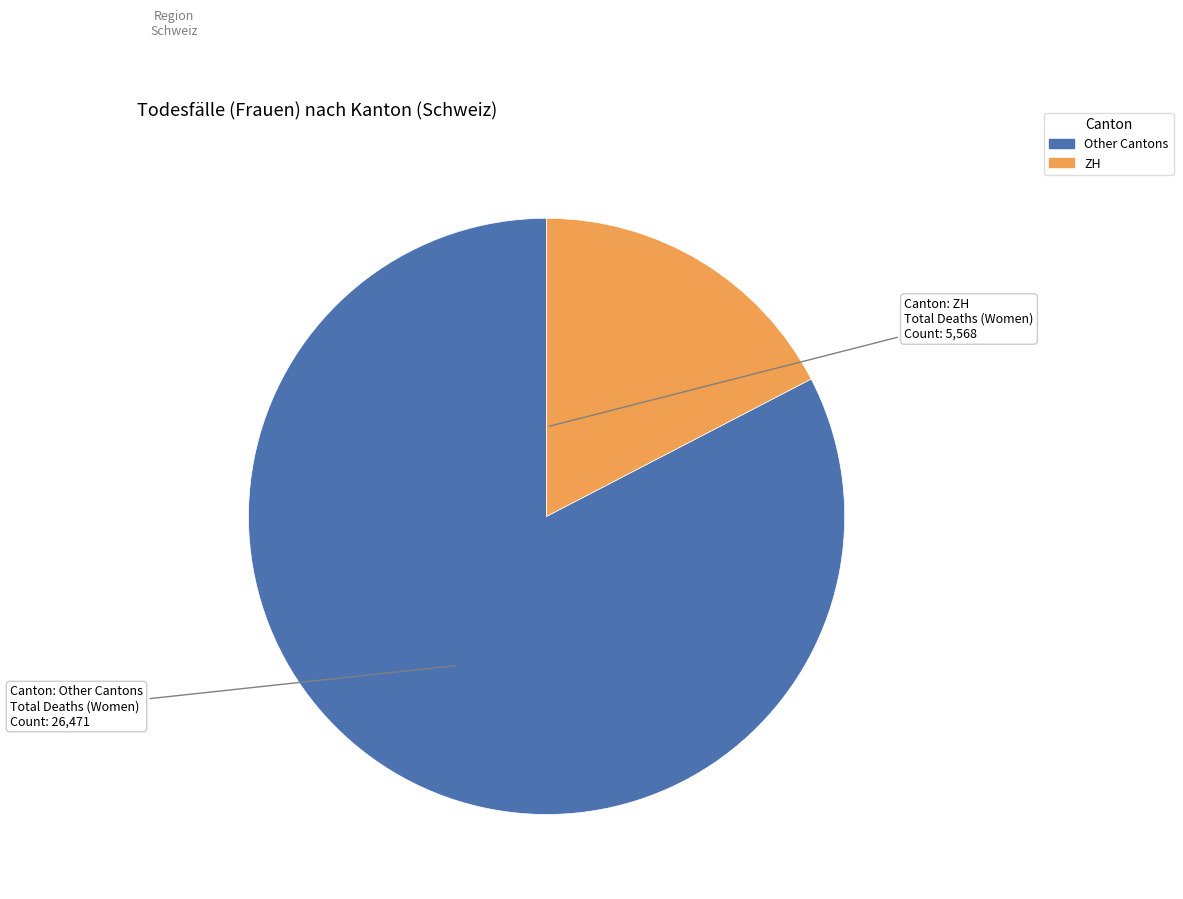

Count the number of slices in the pie.

2